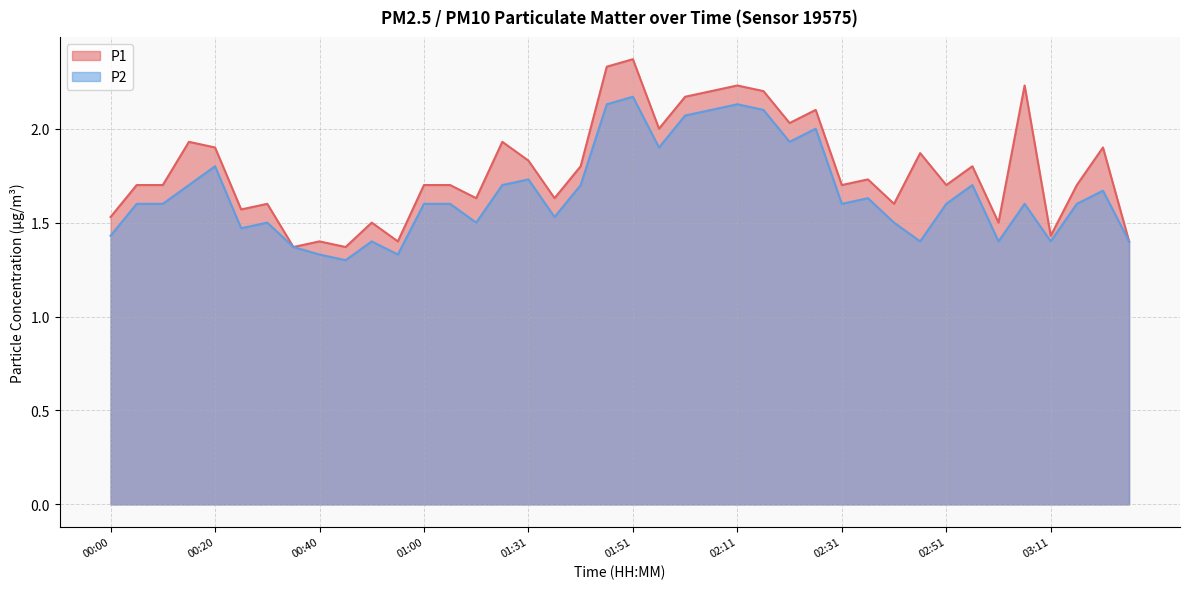

True or false: P1 has a value of 0.4 at 03:01.

False